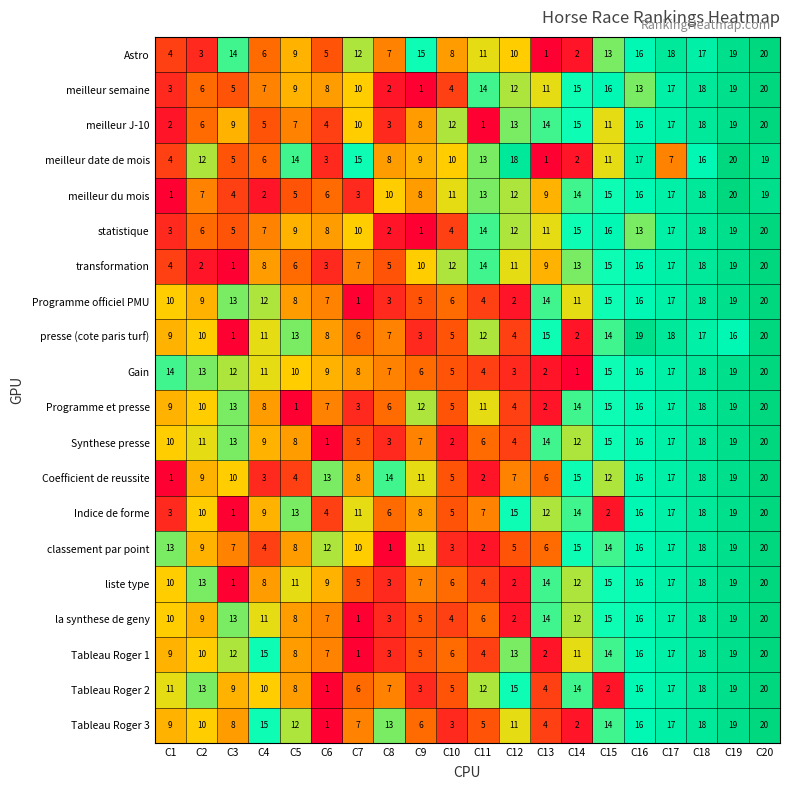

What is the difference between the highest and lowest values at C7?

14